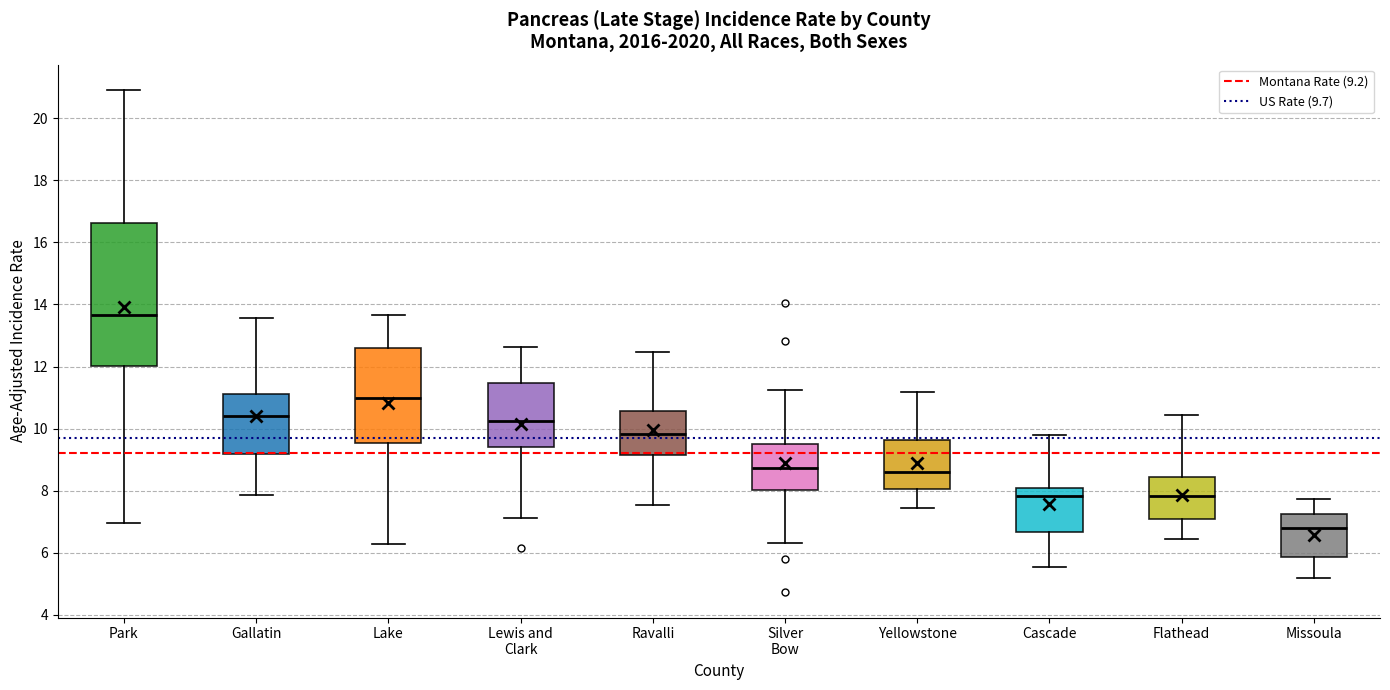

Reading left to right, transcribe this box plot: for each box, give where its median line is, the range the box spans, and where its two whiskers end, as read against the y-axis. The values are not printed on the chart, so give them approximately, as read against the axis.

Park: median 13.6, box 12.0 to 16.6, whiskers 7.0 to 21.0
Gallatin: median 10.4, box 9.2 to 11.0, whiskers 7.8 to 13.6
Lake: median 11.0, box 9.6 to 12.6, whiskers 6.2 to 13.6
Lewis and Clark: median 10.2, box 9.4 to 11.4, whiskers 7.2 to 12.6
Ravalli: median 9.8, box 9.2 to 10.6, whiskers 7.6 to 12.4
Silver Bow: median 8.8, box 8.0 to 9.4, whiskers 6.4 to 11.2
Yellowstone: median 8.6, box 8.0 to 9.6, whiskers 7.4 to 11.2
Cascade: median 7.8, box 6.6 to 8.0, whiskers 5.6 to 9.8
Flathead: median 7.8, box 7.0 to 8.4, whiskers 6.4 to 10.4
Missoula: median 6.8, box 5.8 to 7.2, whiskers 5.2 to 7.8